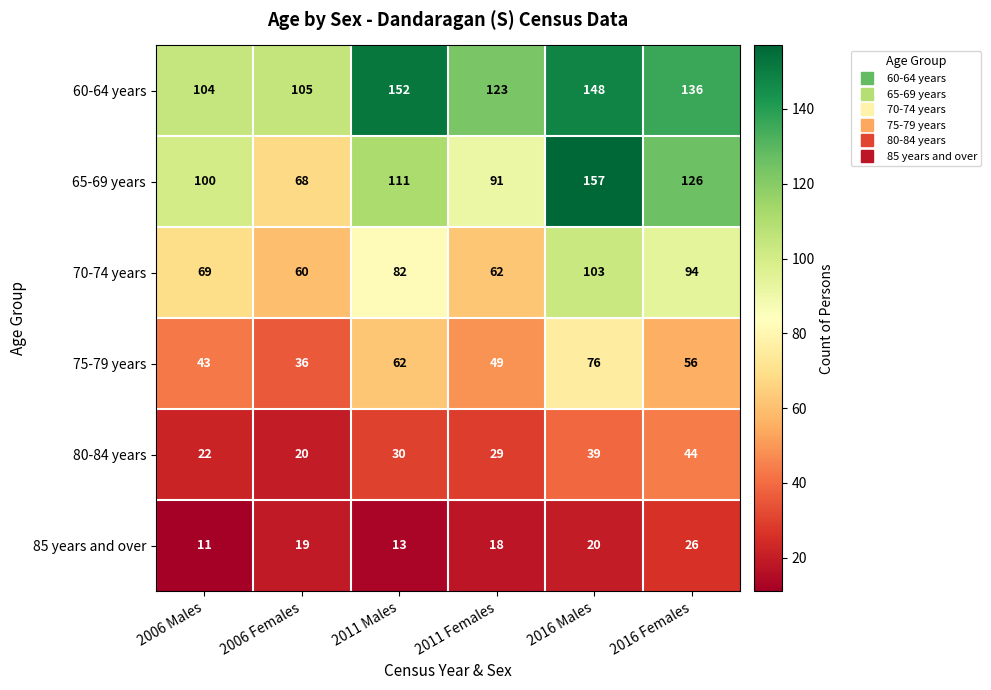

What is the difference between the highest and lowest values at 2011 Females?

105